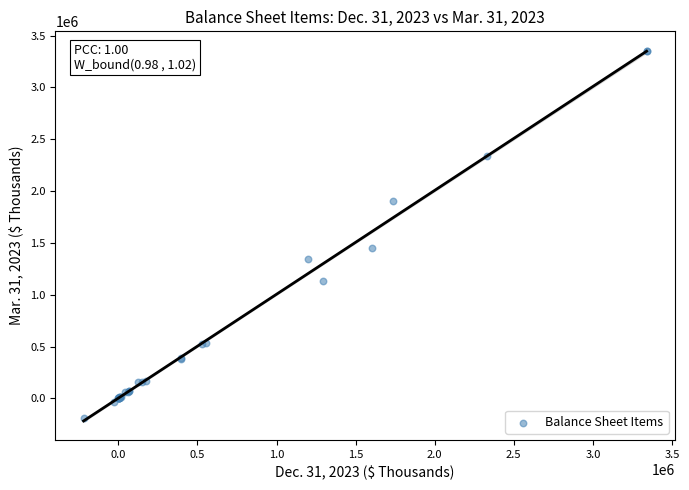

What Y value in the scatter plot is closest to 1582307?

1447084